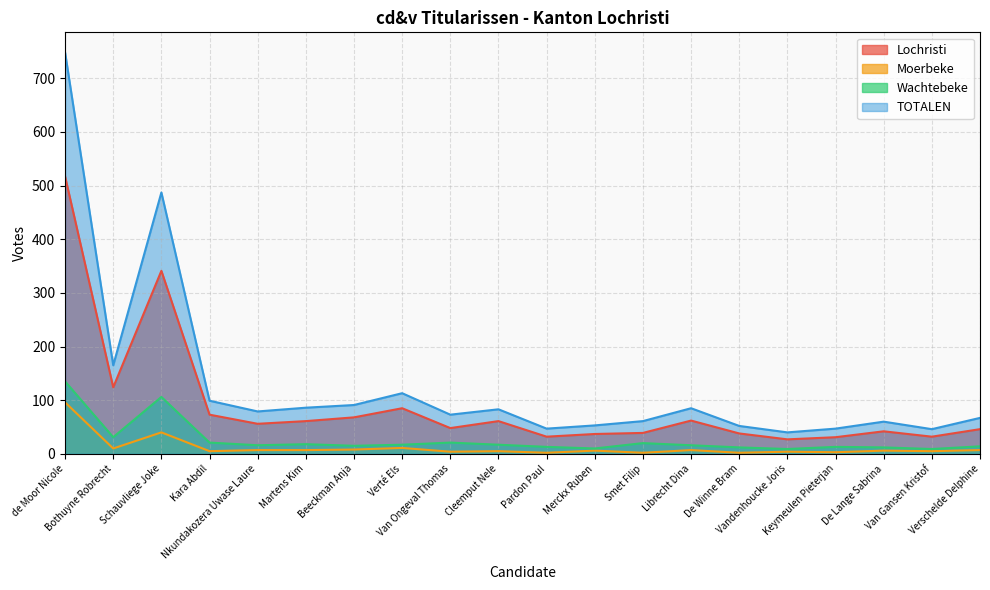

True or false: TOTALEN and Wachtebeke intersect in this chart.

False